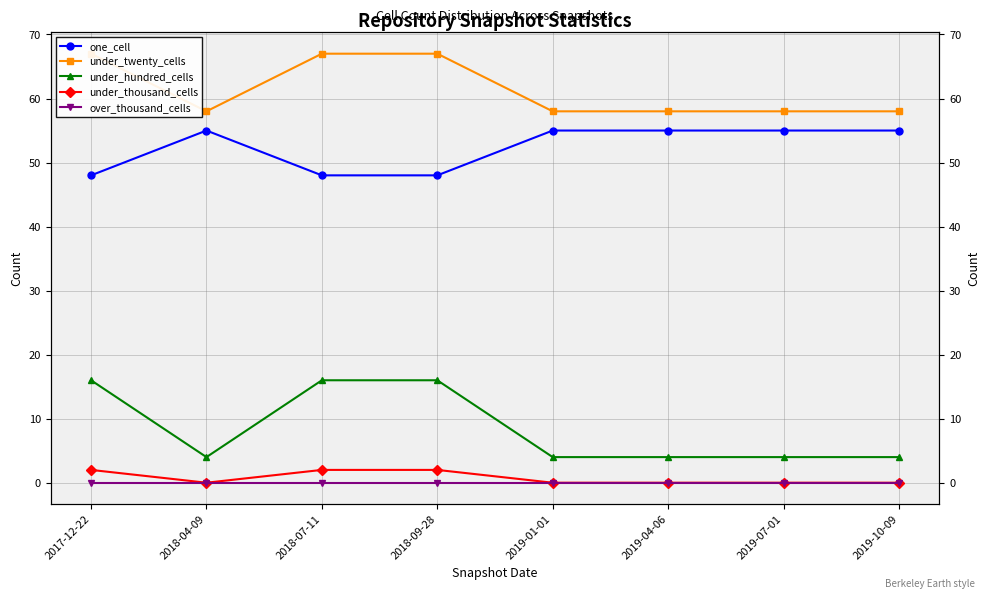

Is the value of under_thousand_cells at 2019-01-01 greater than the value of one_cell at 2019-04-06?

No